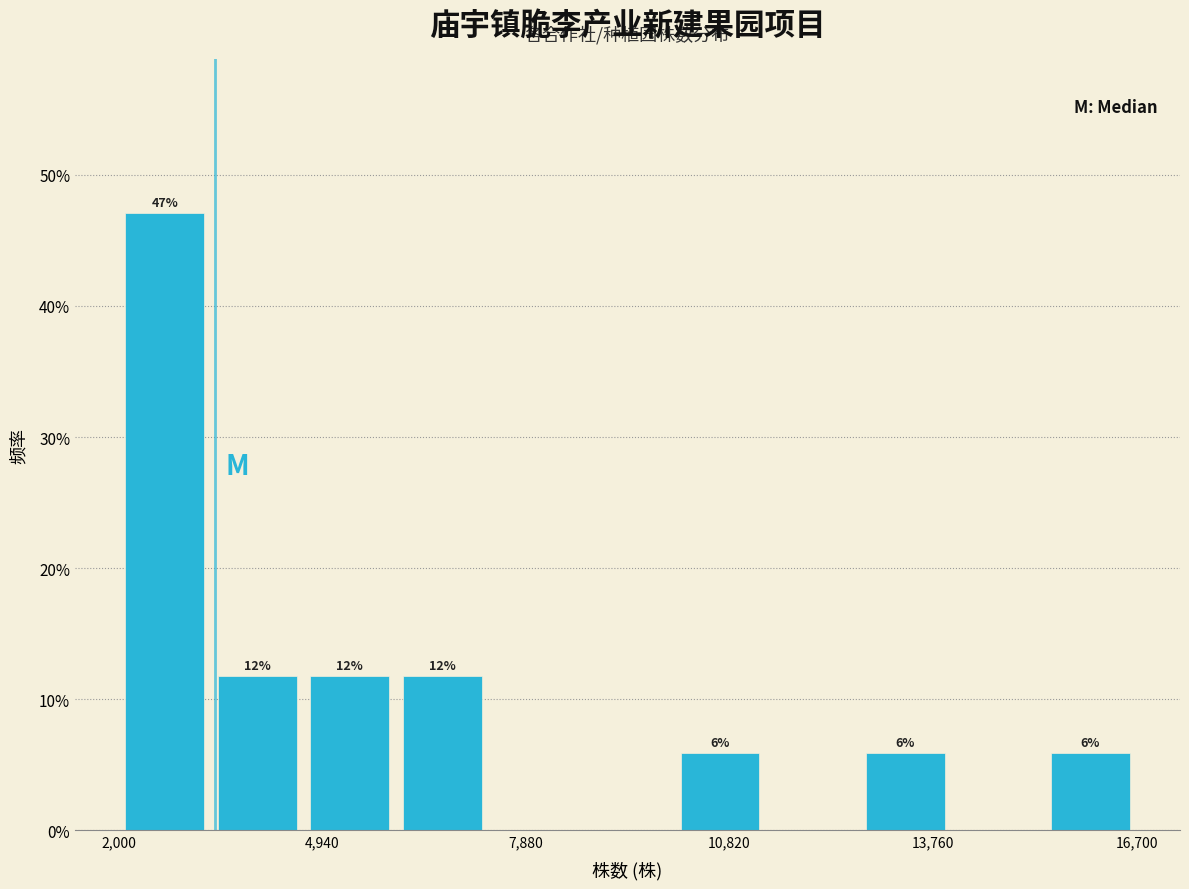

Read against the x-axis, roughly where is the centre of the tallest bar?

2500